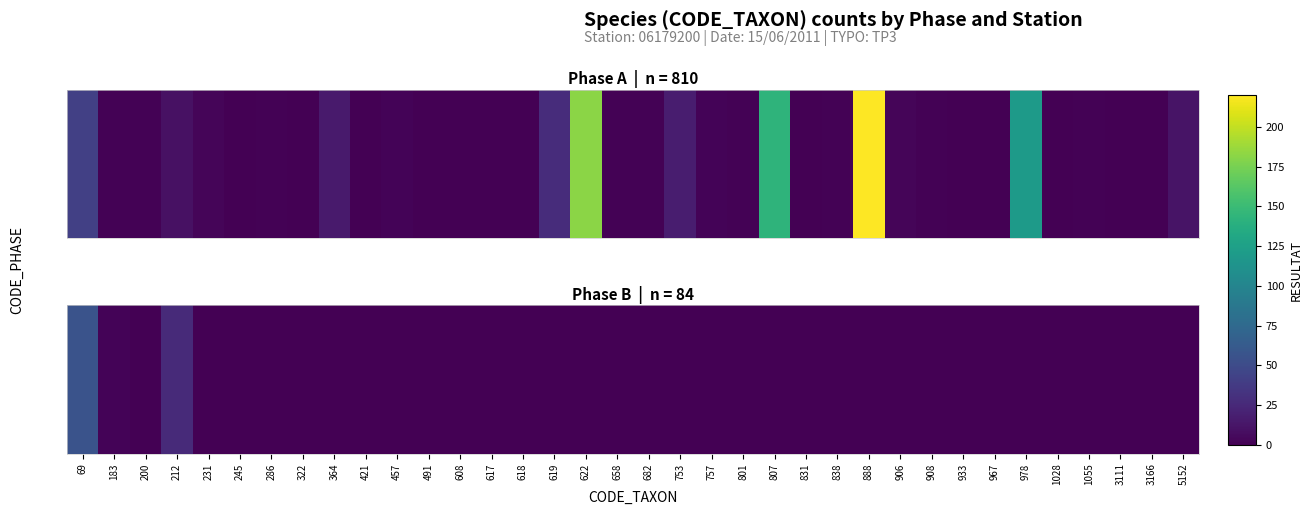

Rank the categories by value from lowest to highest.

200, 231, 245, 286, 322, 364, 421, 457, 491, 608, 617, 618, 619, 622, 658, 682, 753, 757, 801, 807, 831, 838, 888, 906, 908, 933, 967, 978, 1028, 1055, 3111, 3166, 5152, 183, 212, 69